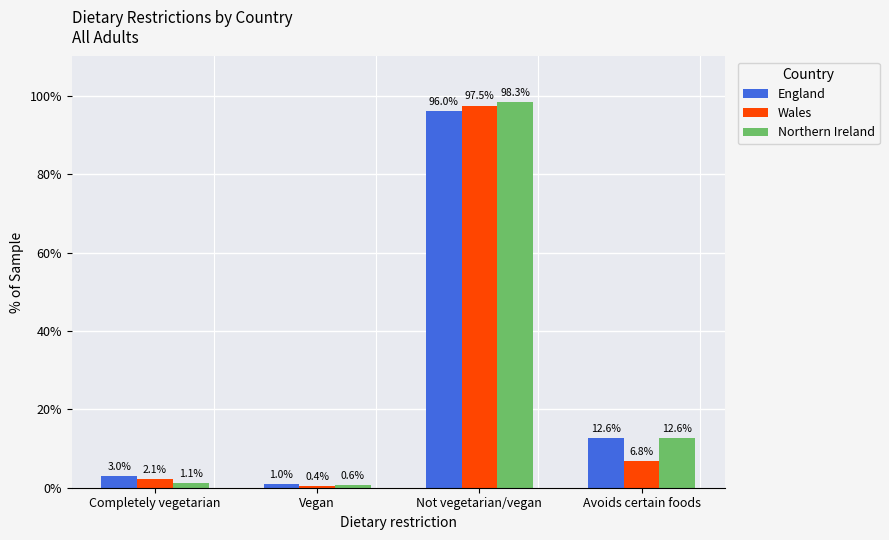

How many categories are shown in the chart?

4